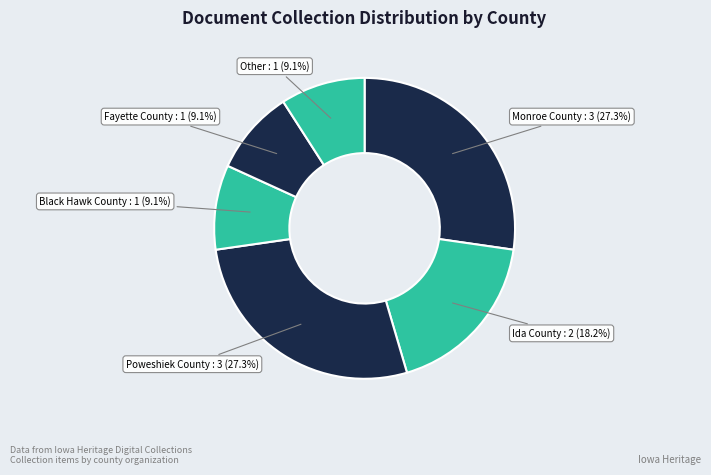

Rank the categories by value from lowest to highest.

Black Hawk County Soil and Water Conservation, Fayette County Soil and Water Conservation, Other, Ida County Soil and Water Conservation, Monroe County Soil and Water Conservation, Poweshiek County Soil and Water Conservation